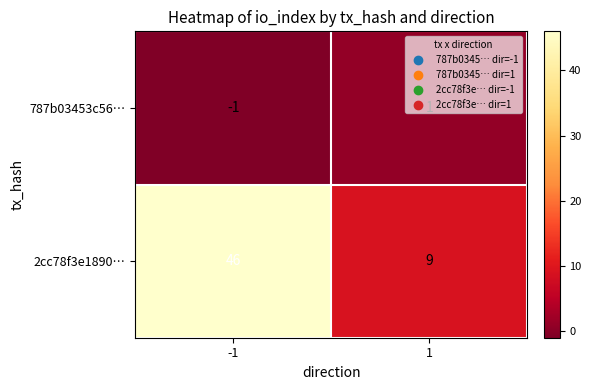

The value of 787b03453c56… at 1 is 1. True or false?

True